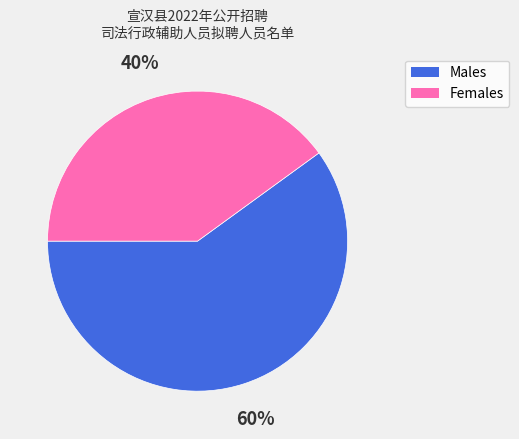

How many slices are in this pie chart?

2